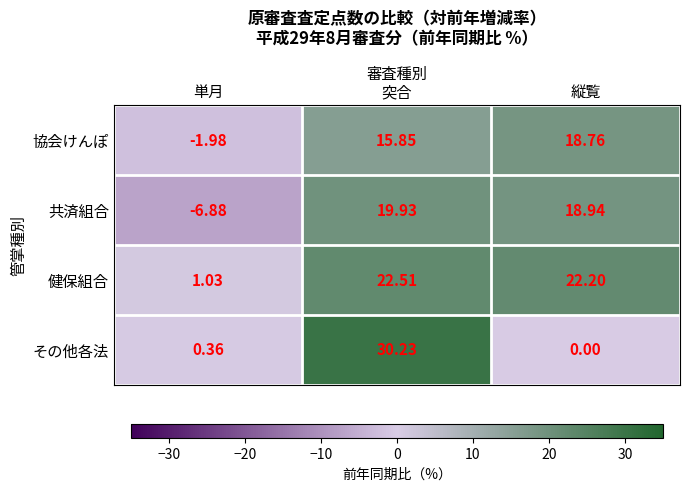

Which series has the largest range (max minus min)?

その他各法